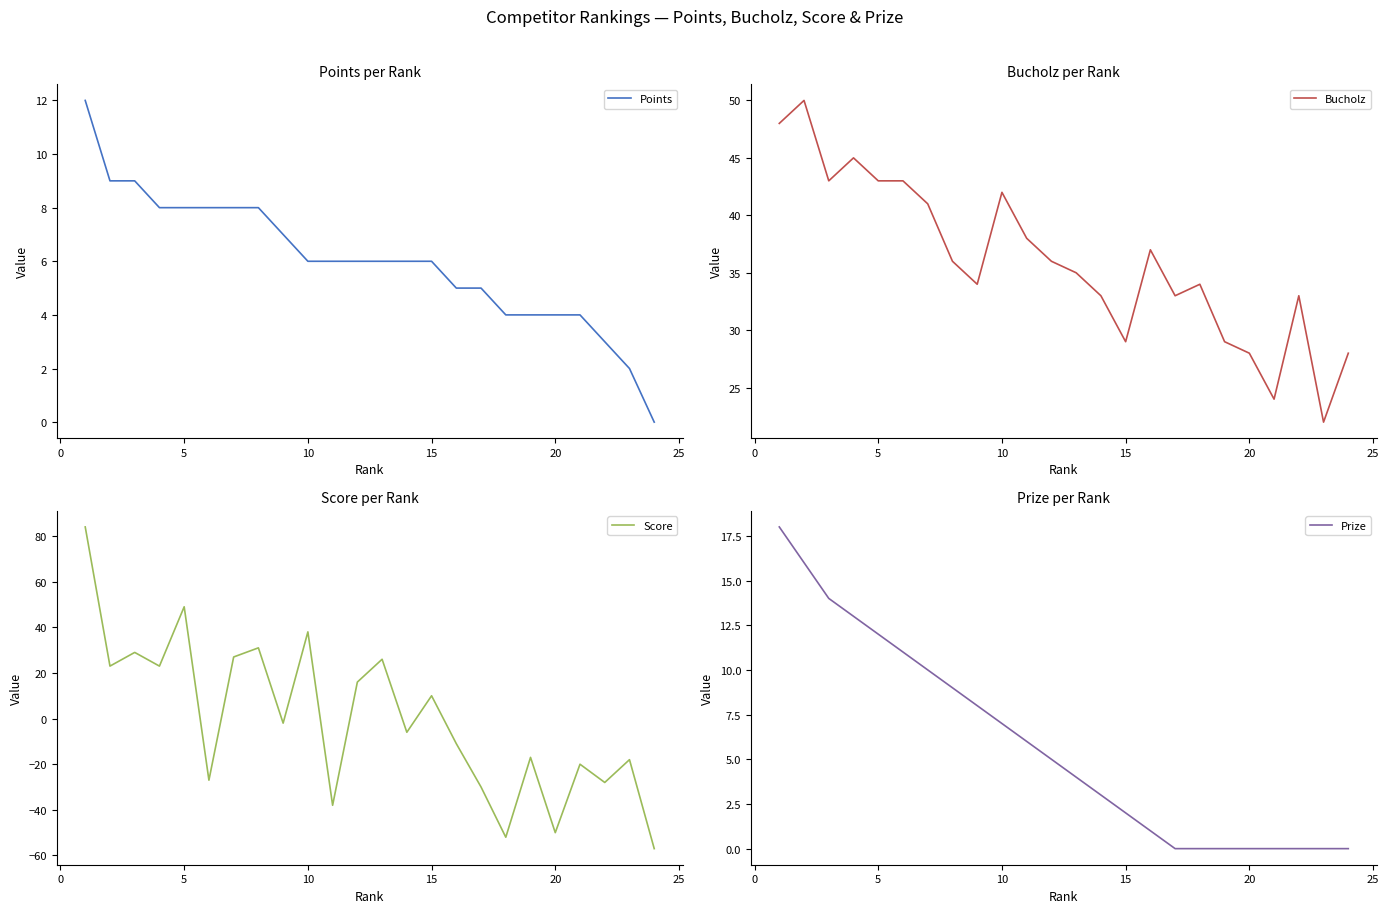

What is the sum of all Bucholz values?

864